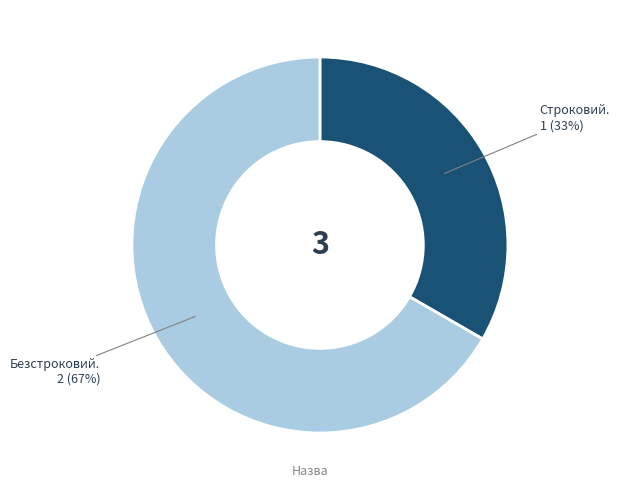

Is there a majority slice in this chart?

Yes